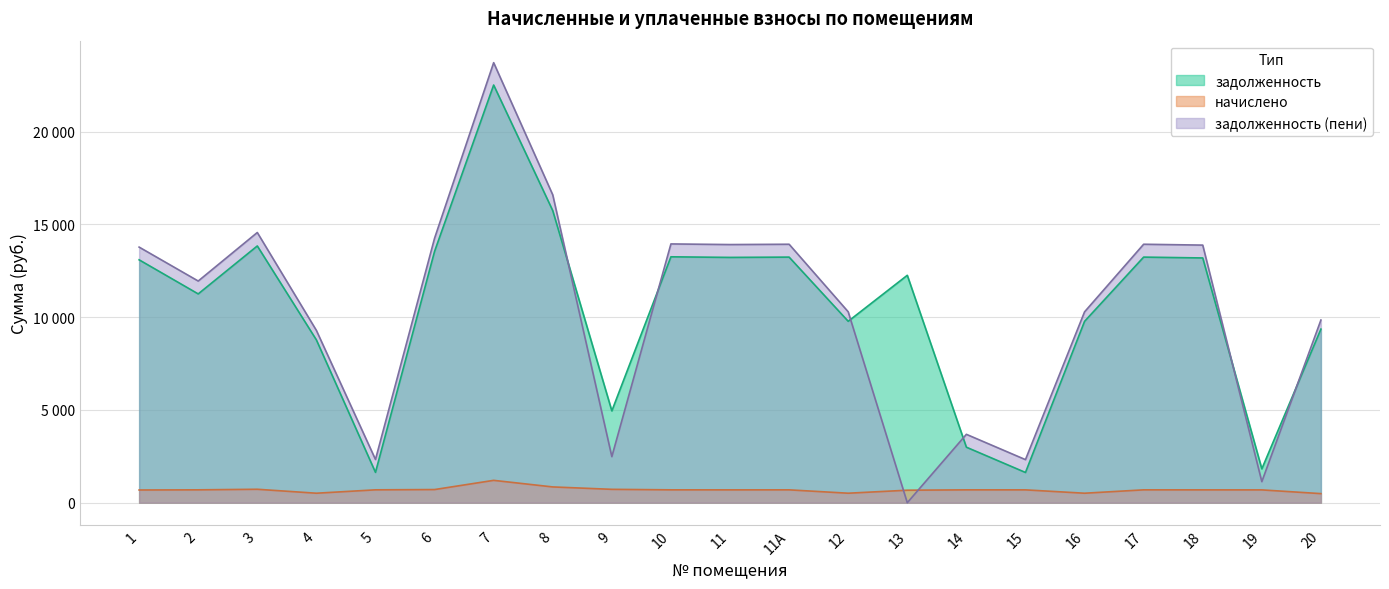

What position from the right is 11А?

10